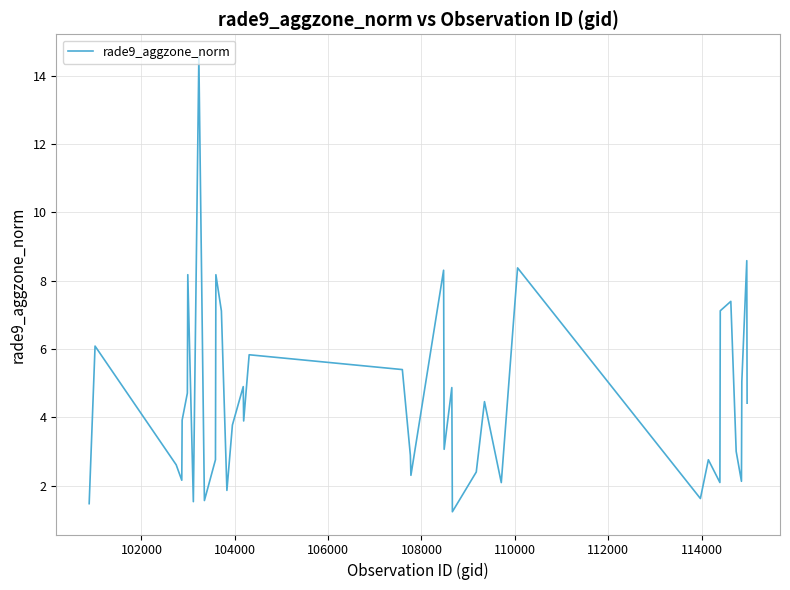

What is the difference between the maximum and minimum values?

13.3